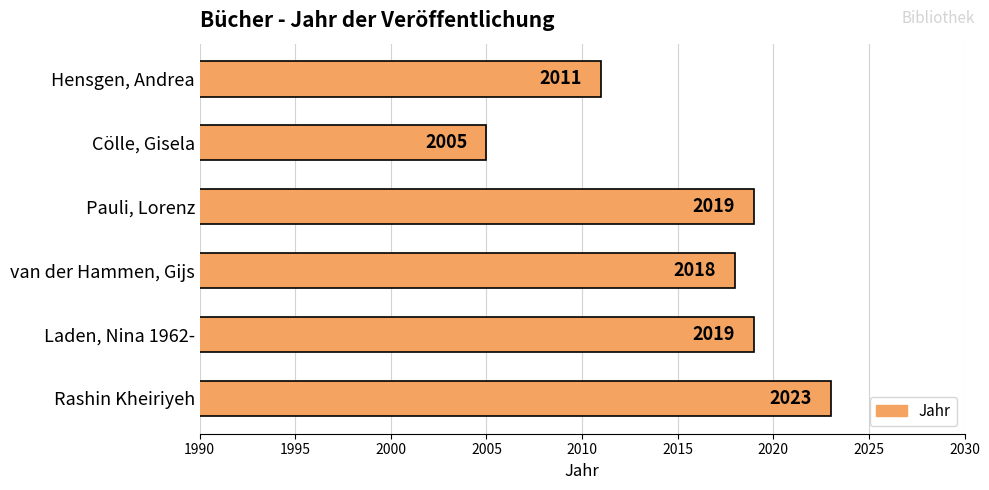

Approximately how many times larger is the value at Rashin Kheiriyeh compared to Laden, Nina 1962-?

1.0